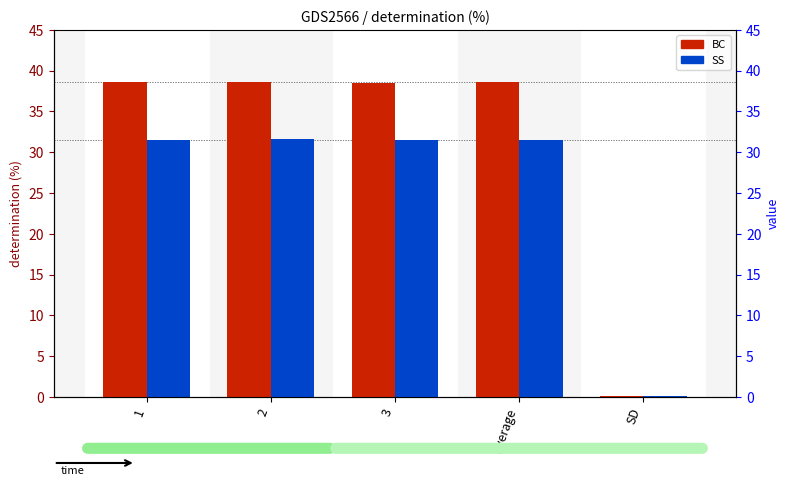

What is the sum of the SS values at 2 and average?

63.1